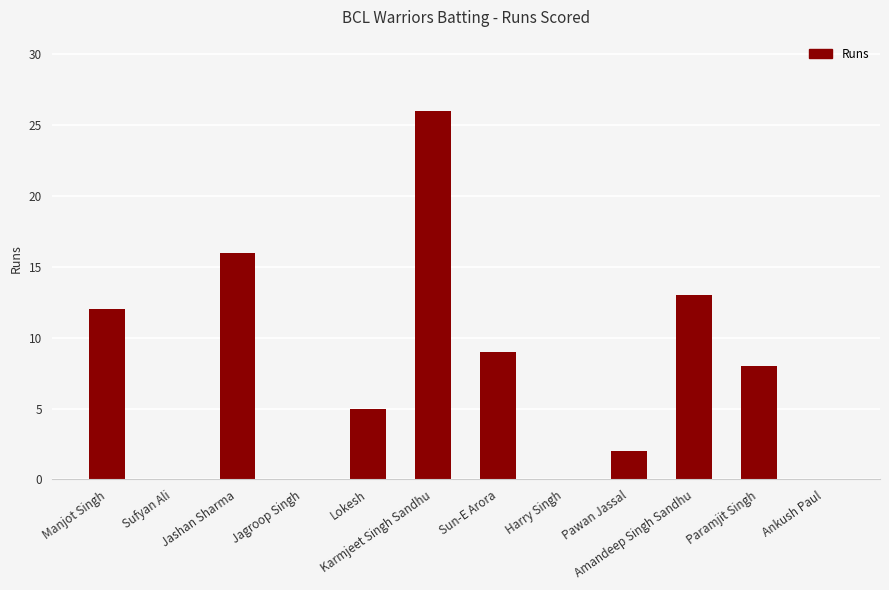

Count the number of categories in the chart.

12